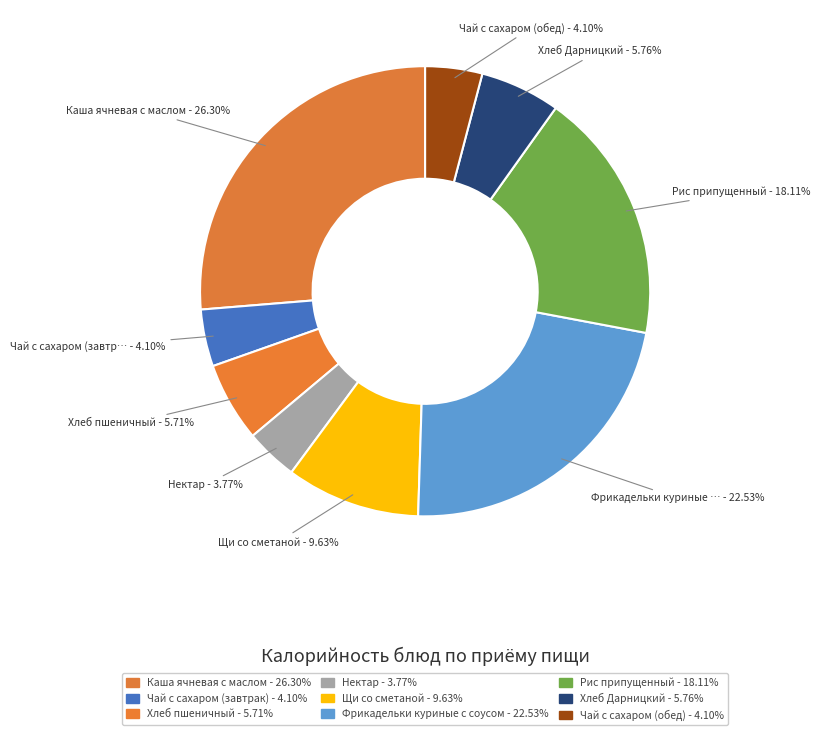

Does Хлеб пшеничный account for over 50% of the chart?

No